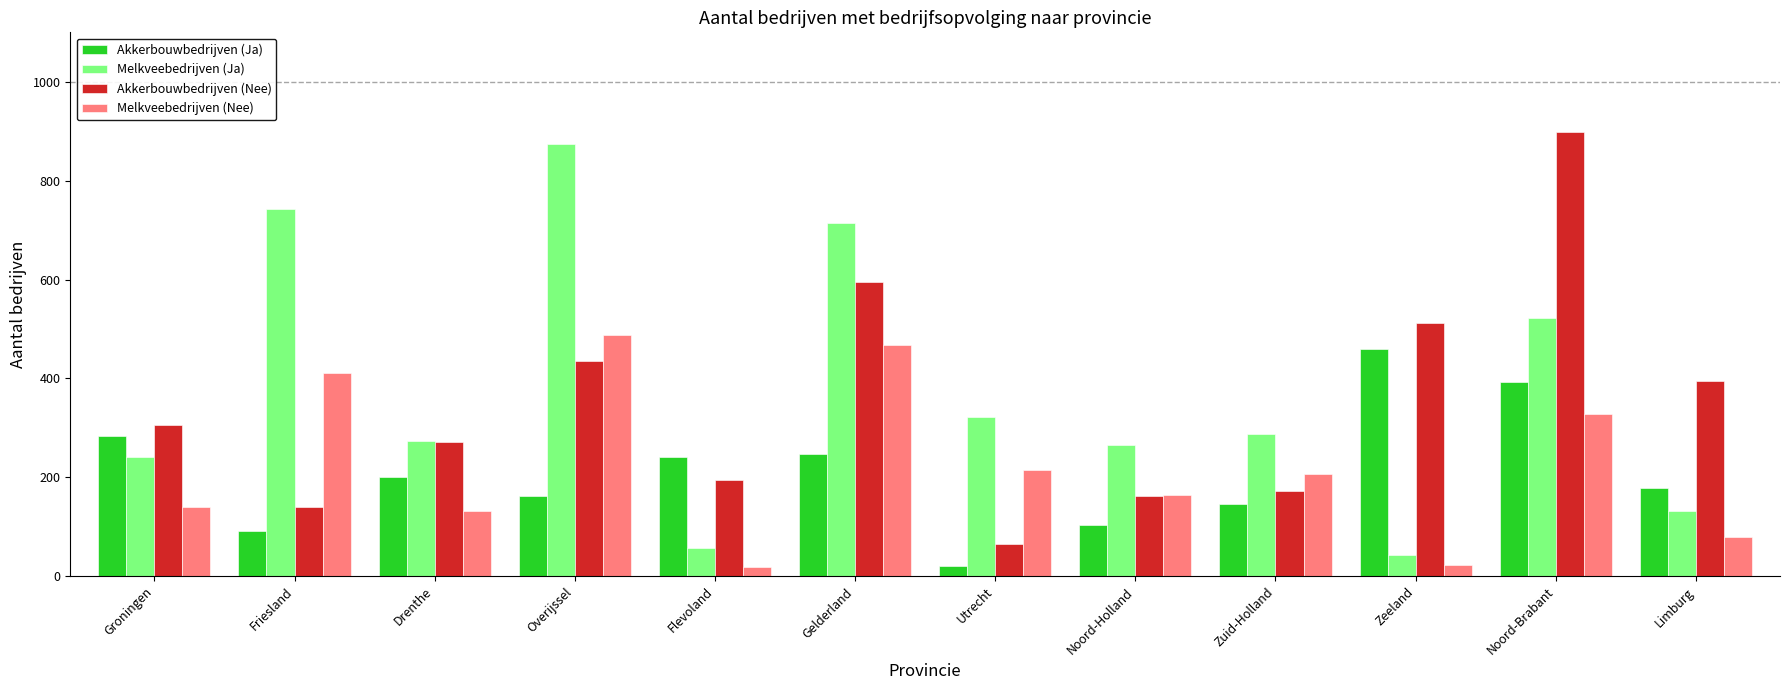

Where is Melkveebedrijven (Ja) nearest to the value 458?

Noord-Brabant